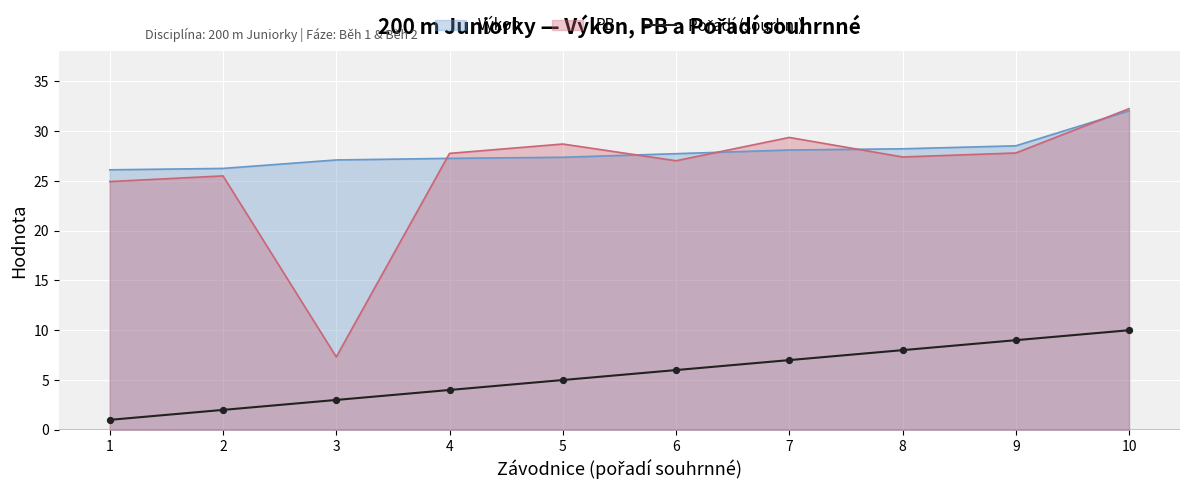

Between 4 and 10, which is larger?

10